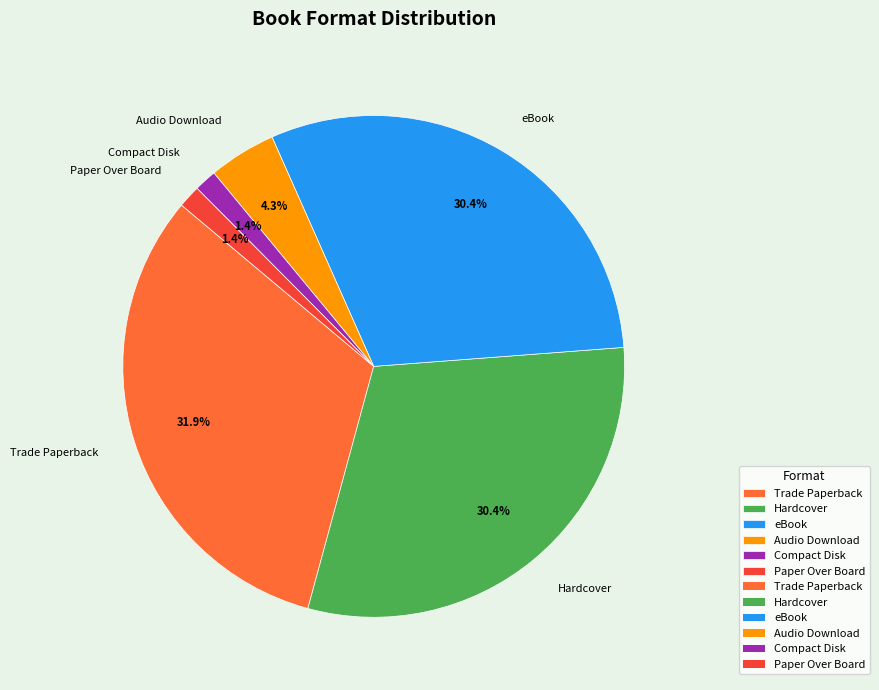

Is there a majority slice in this chart?

No